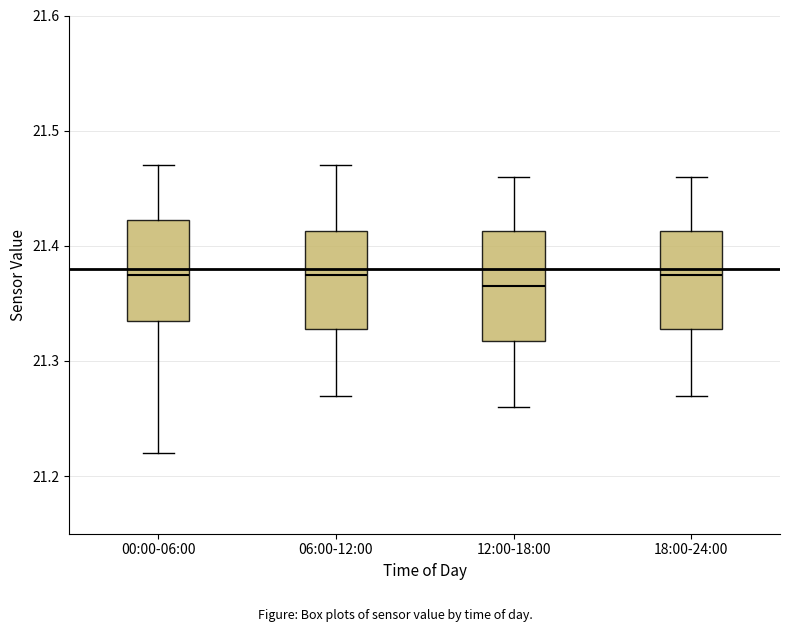

Where is the upper edge of the box for 06:00-12:00 on the y-axis? The values are not printed on the chart, so give them approximately, as read against the axis.

21.41